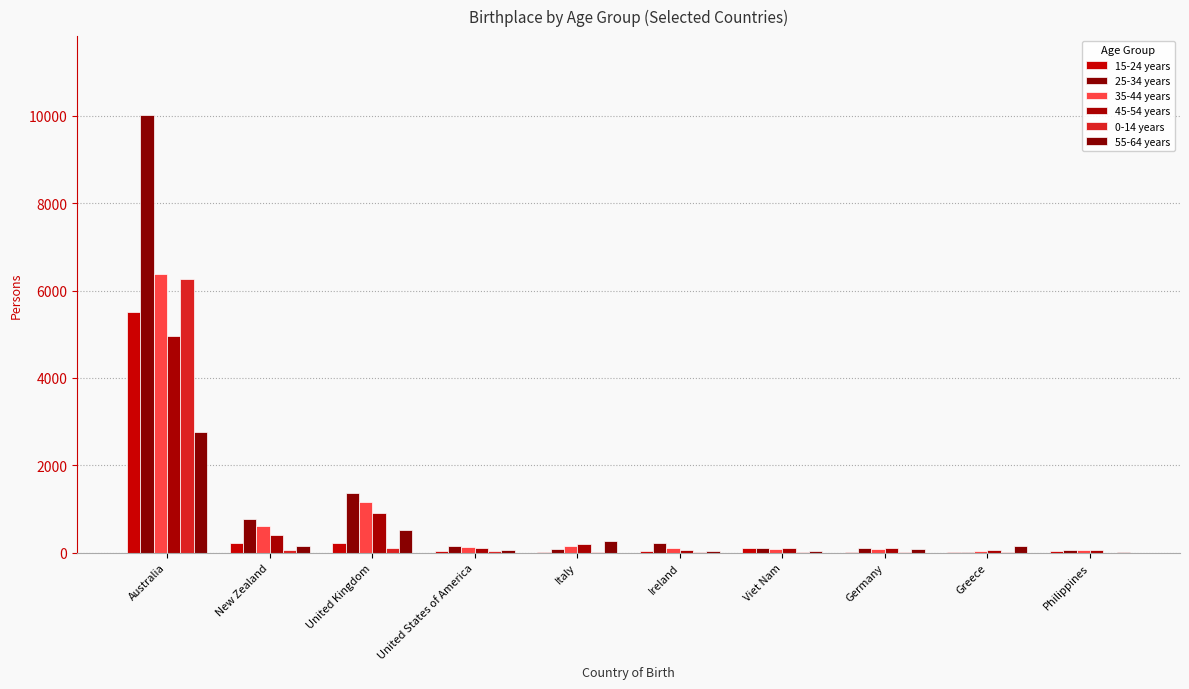

Are the bars horizontal?

No